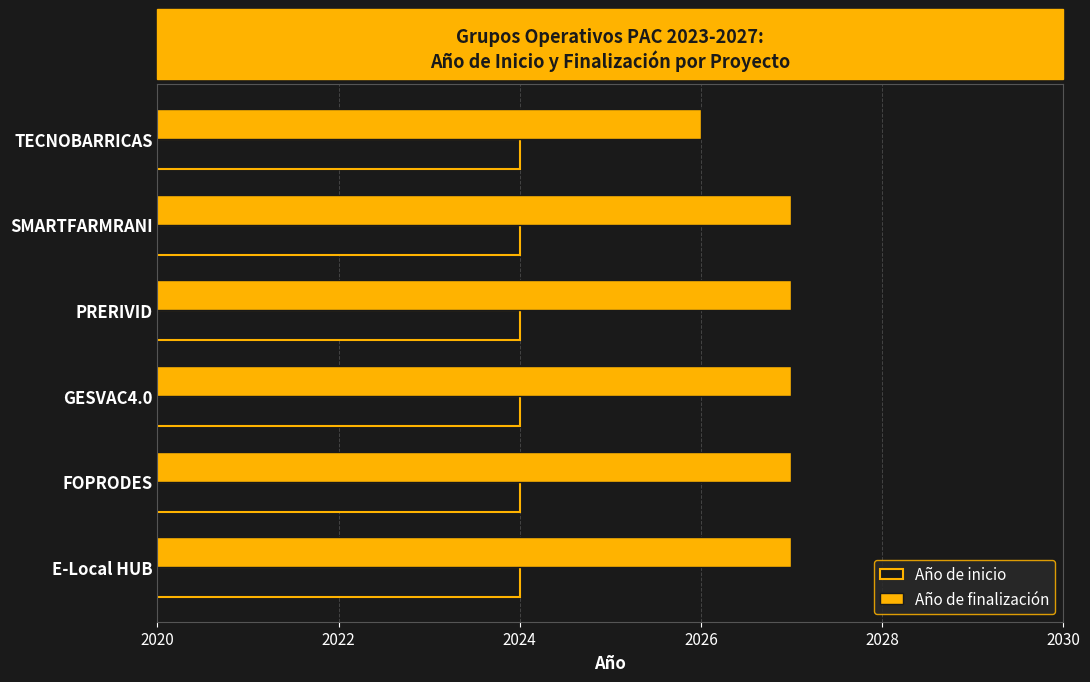

Which series changed the most between TECNOBARRICAS and PRERIVID?

Año de finalización